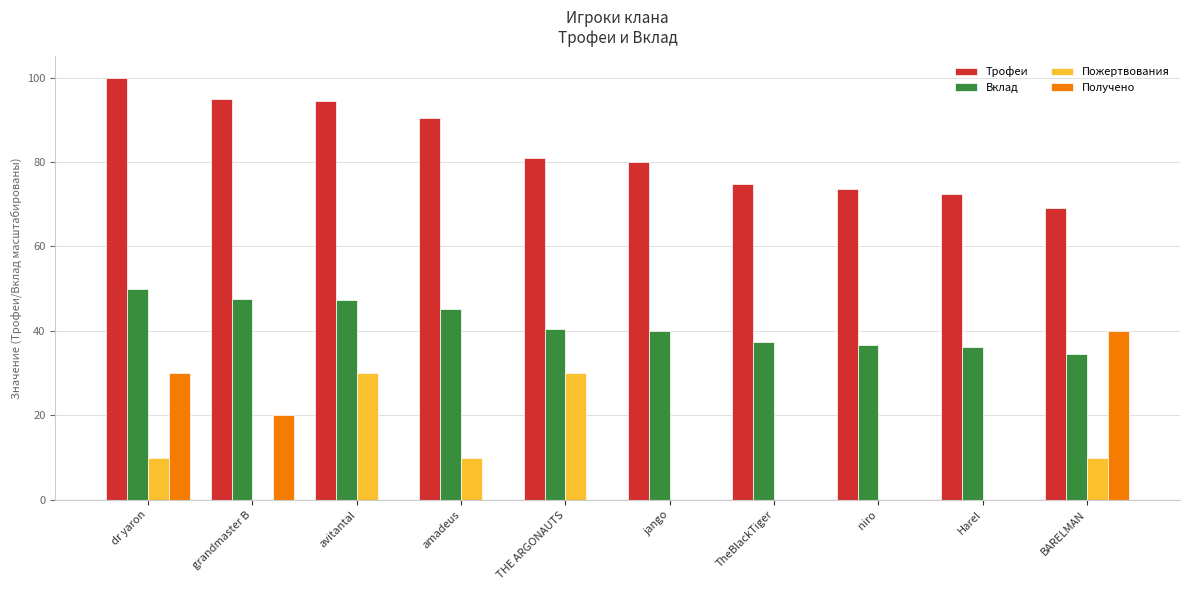

At which category does the chart reach its peak across all series?

dr yaron